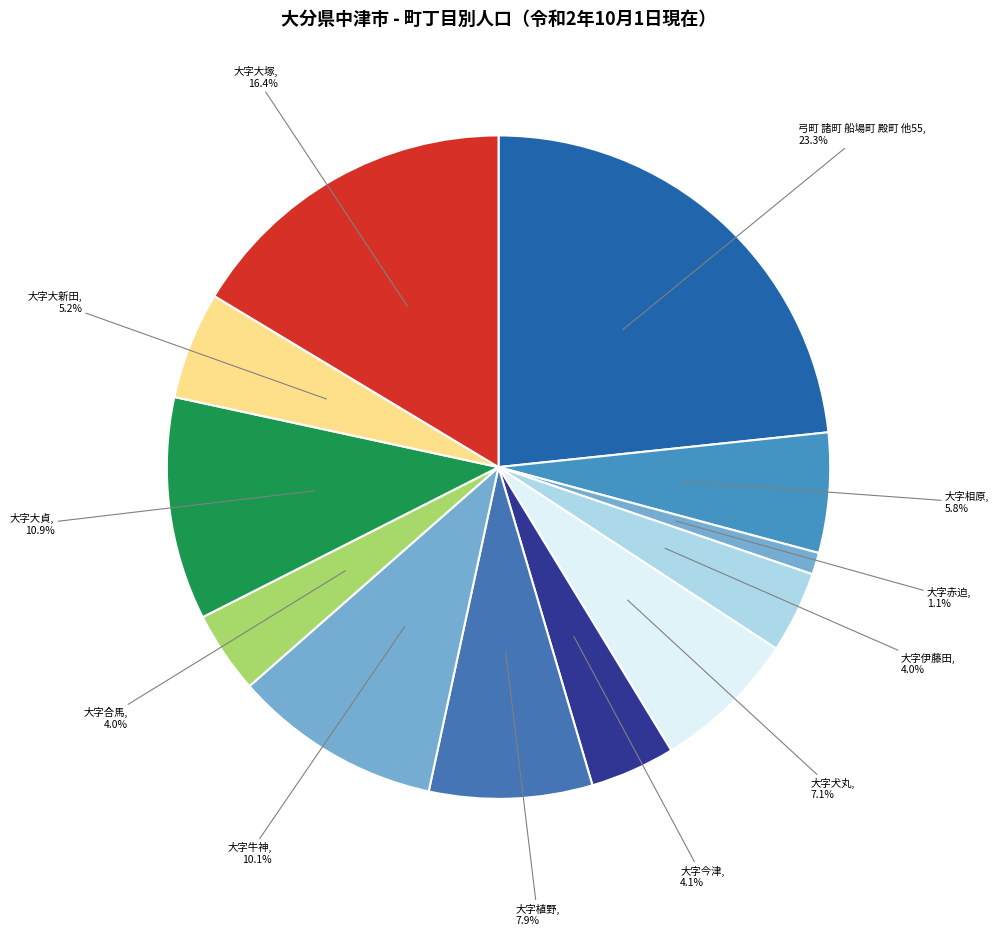

To the nearest percent, what portion does 大字赤迫 represent?

1%